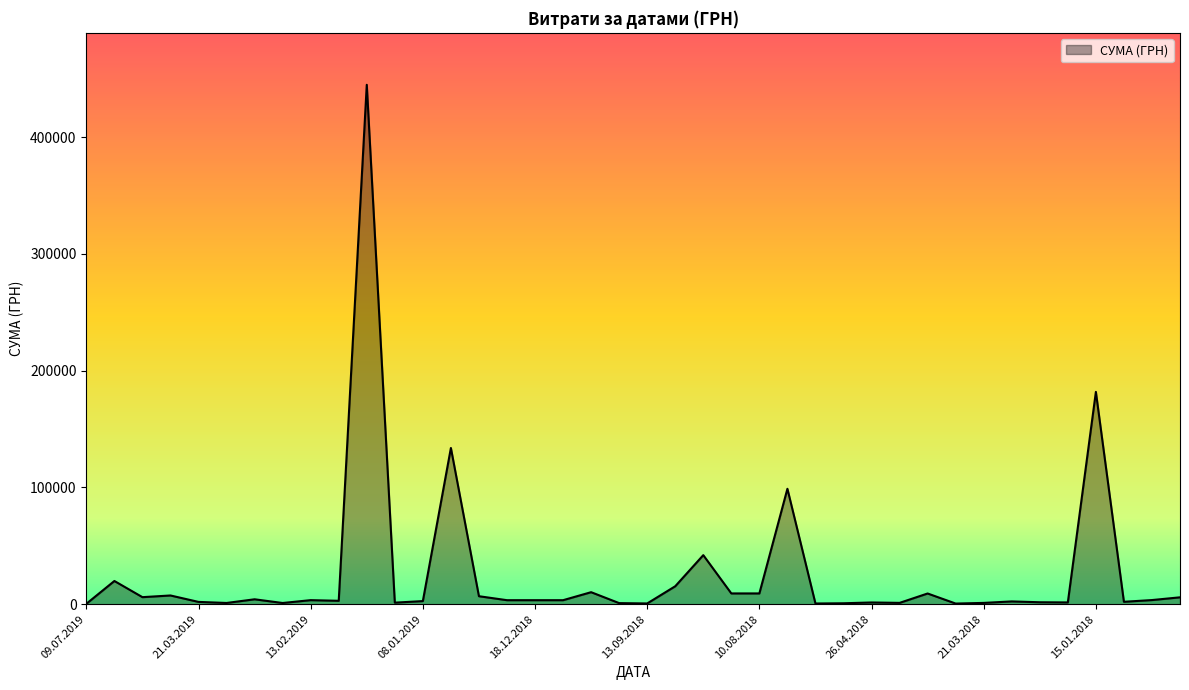

What is the smallest value displayed?

385.1